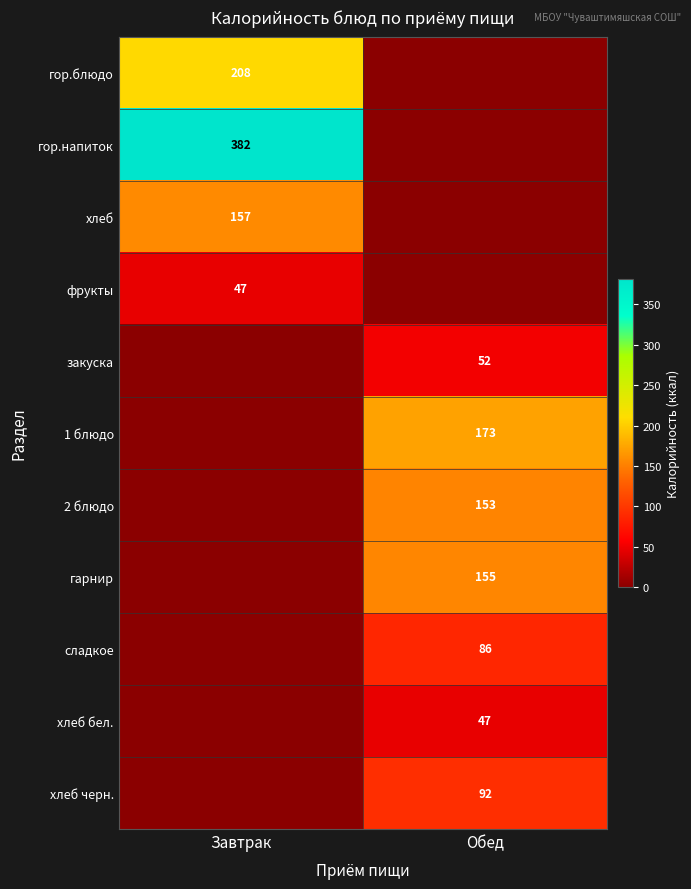

The value of гор.напиток at Завтрак is 382. True or false?

True